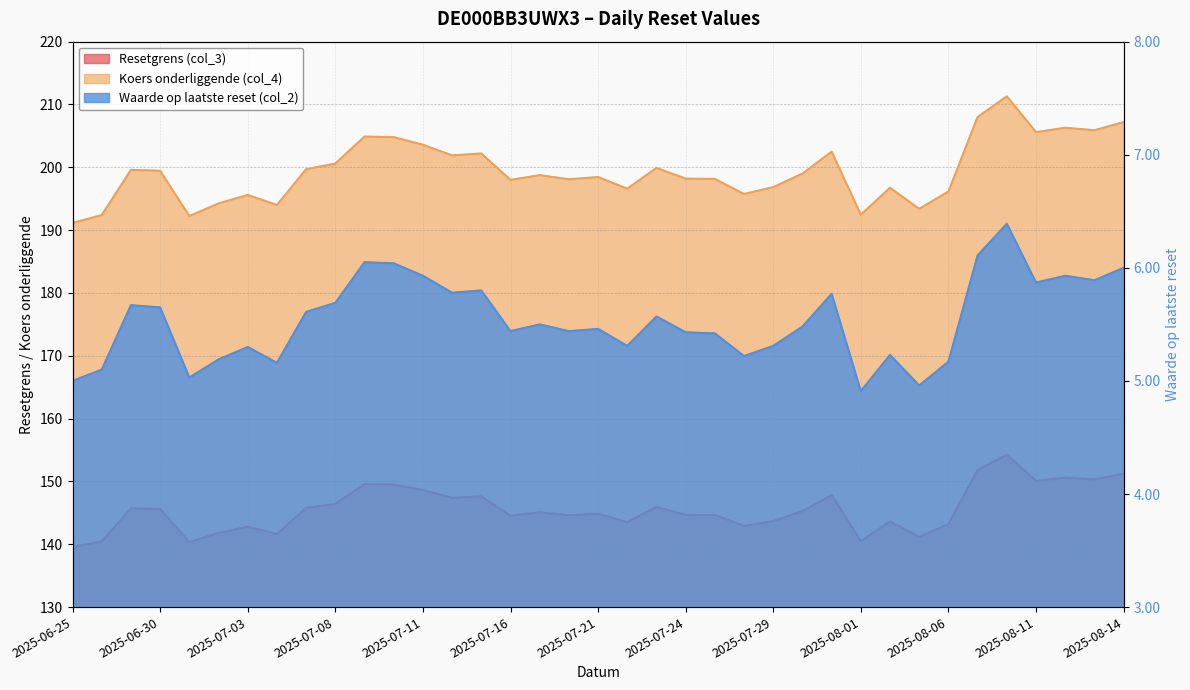

What is the total value across all series at 2025-07-02?

341.2